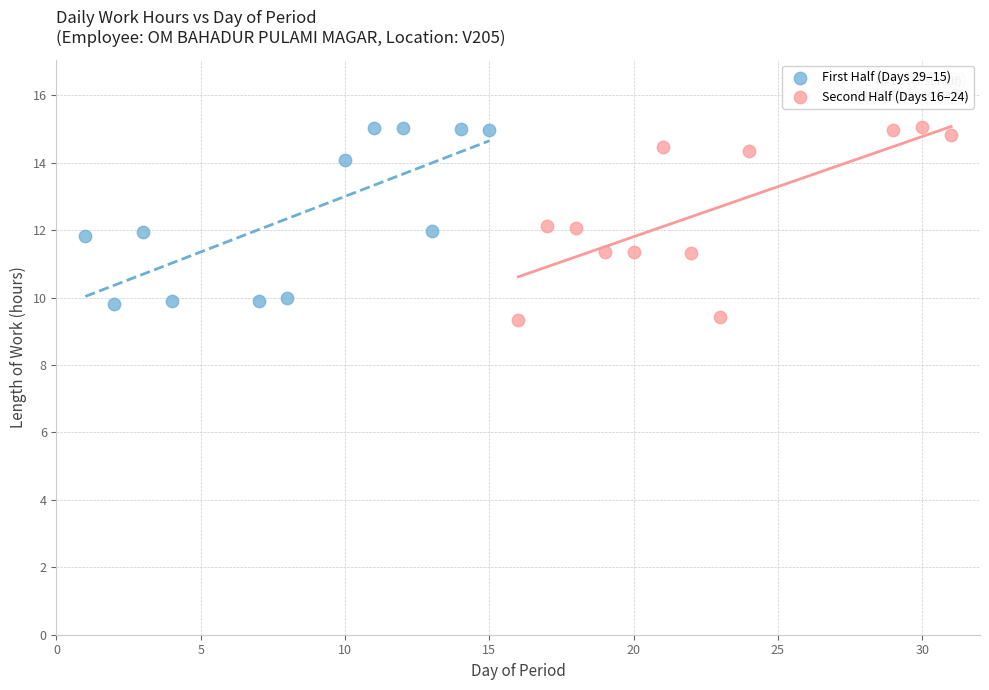

What are all the series names shown in the legend?

First Half (Days 29–15), Second Half (Days 16–24)